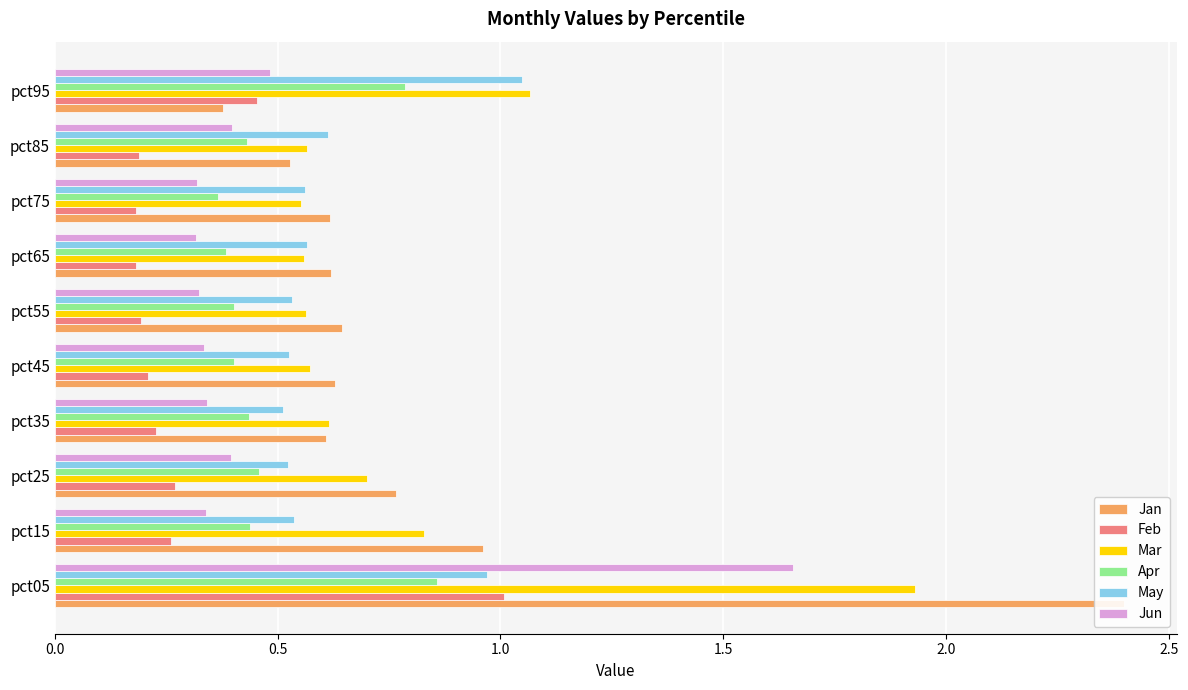

What is the value of the Feb bar at the 4th from the left?

0.2